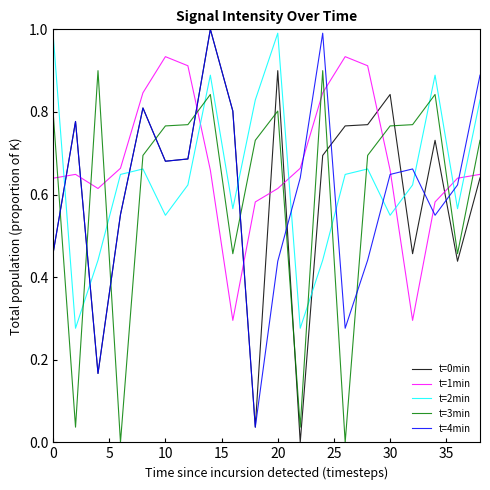

Which series has the largest total across all categories?

t=1min